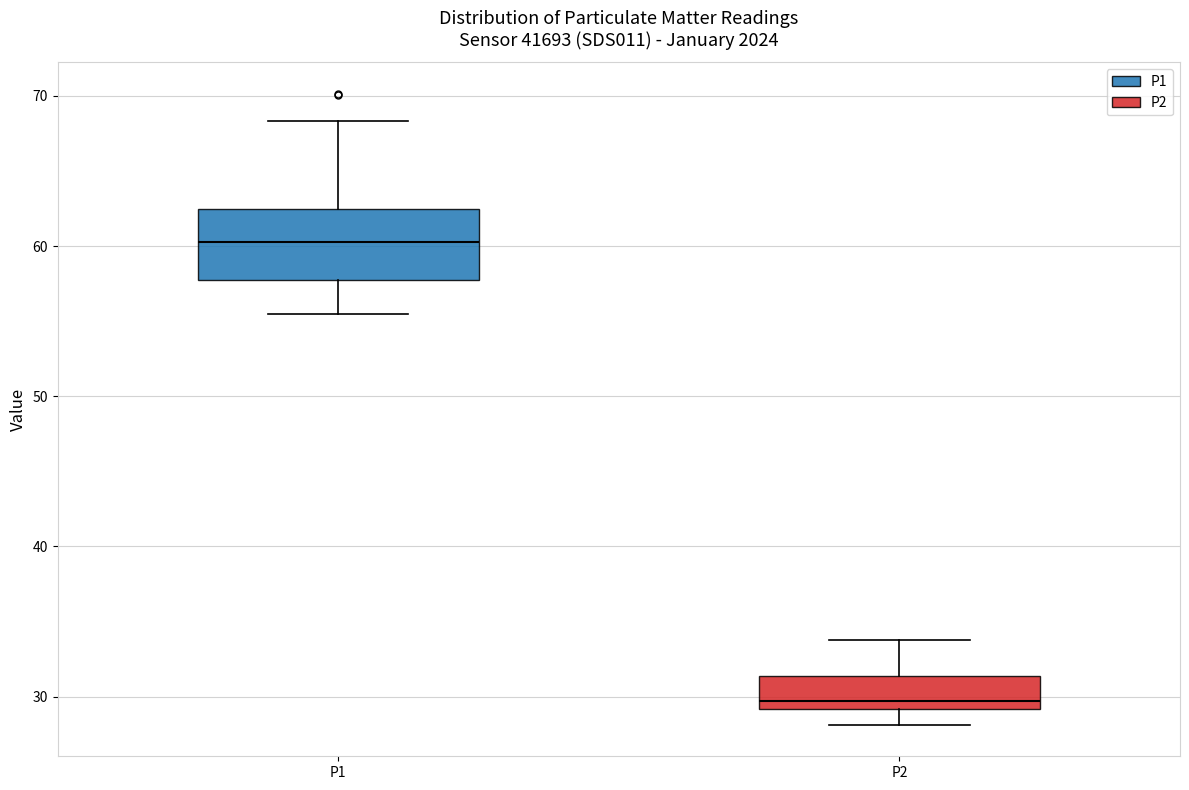

Where does the lower whisker of the box for P2 end on the y-axis? The values are not printed on the chart, so give them approximately, as read against the axis.

28